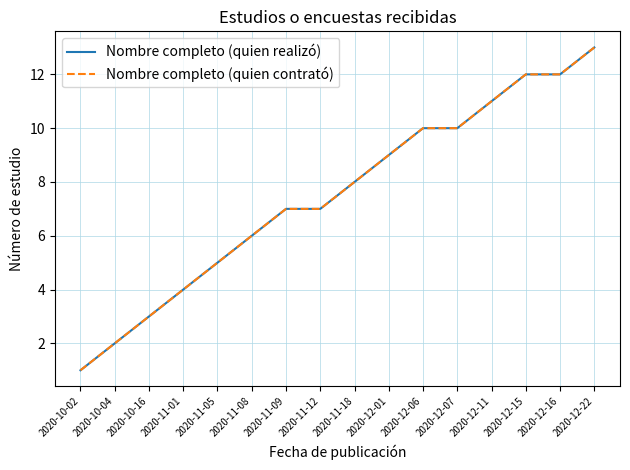

What is the value of the Nombre completo (quien realizó) point at the 16th from the left?

13